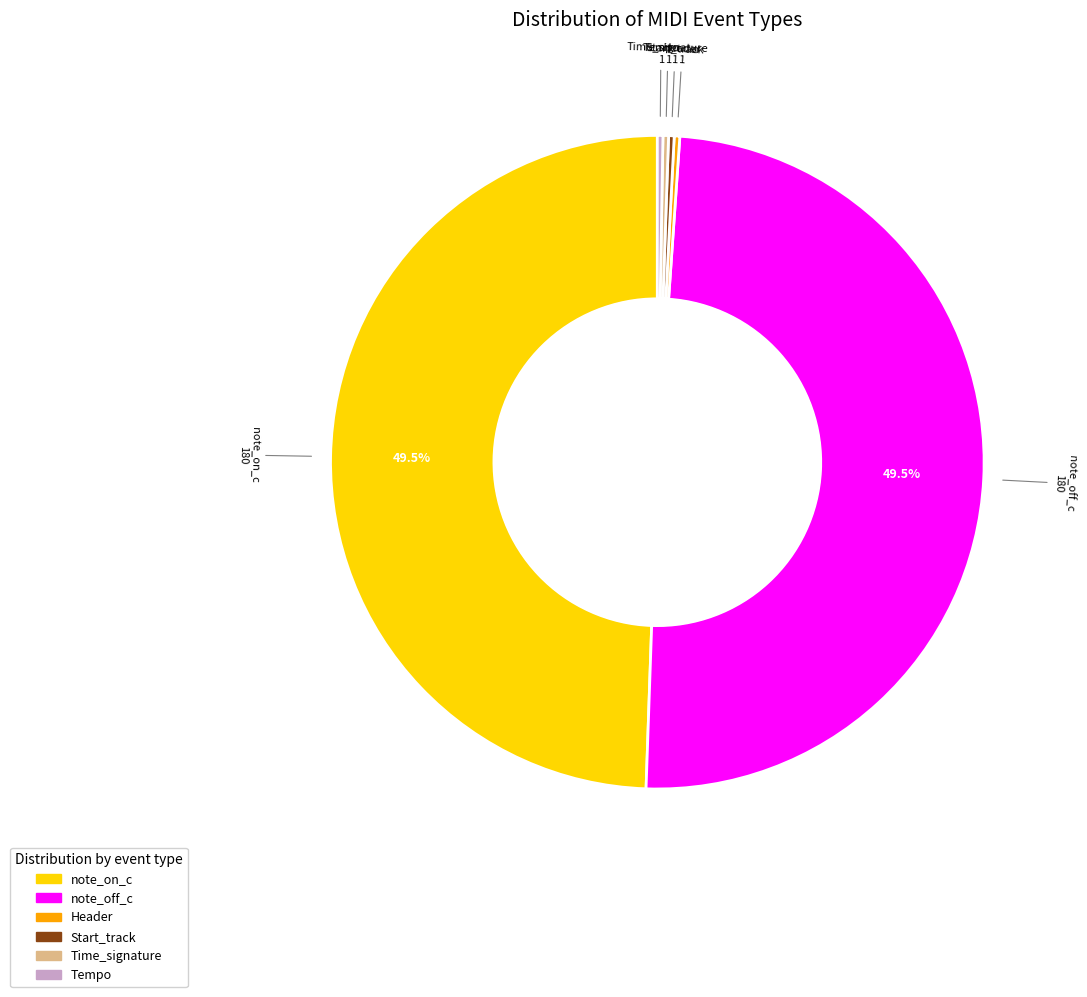

Does any single category account for the majority?

No